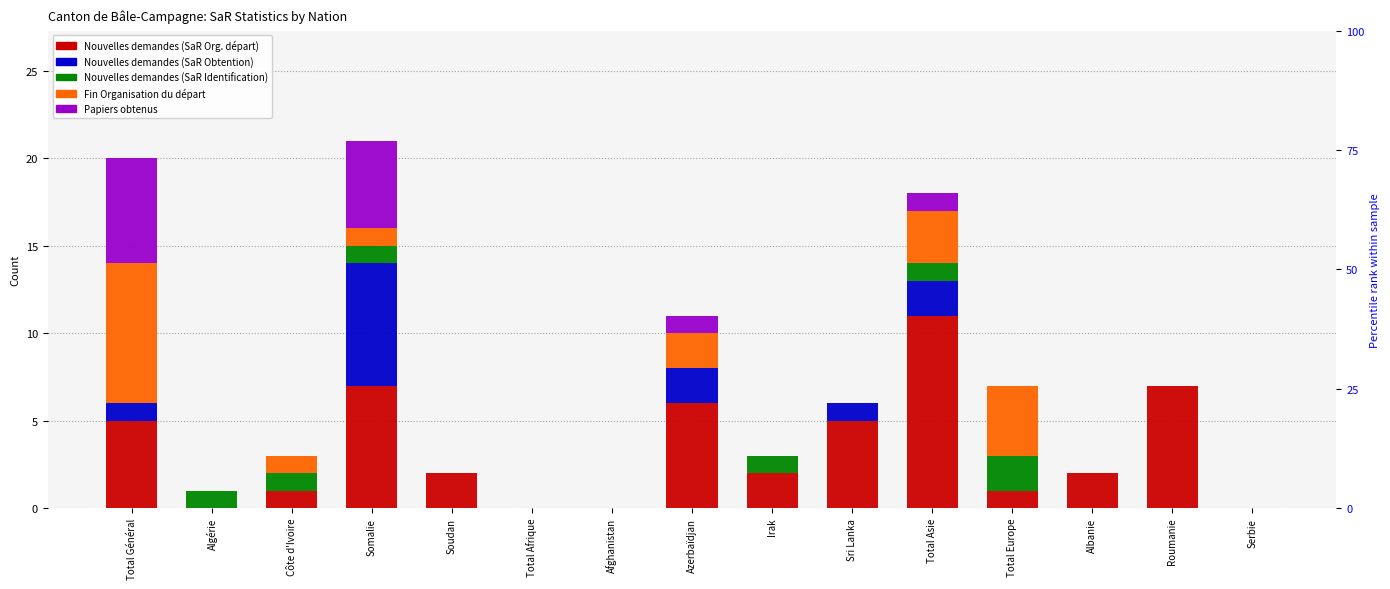

What is the label of the 8th bar from the right?

Azerbaïdjan